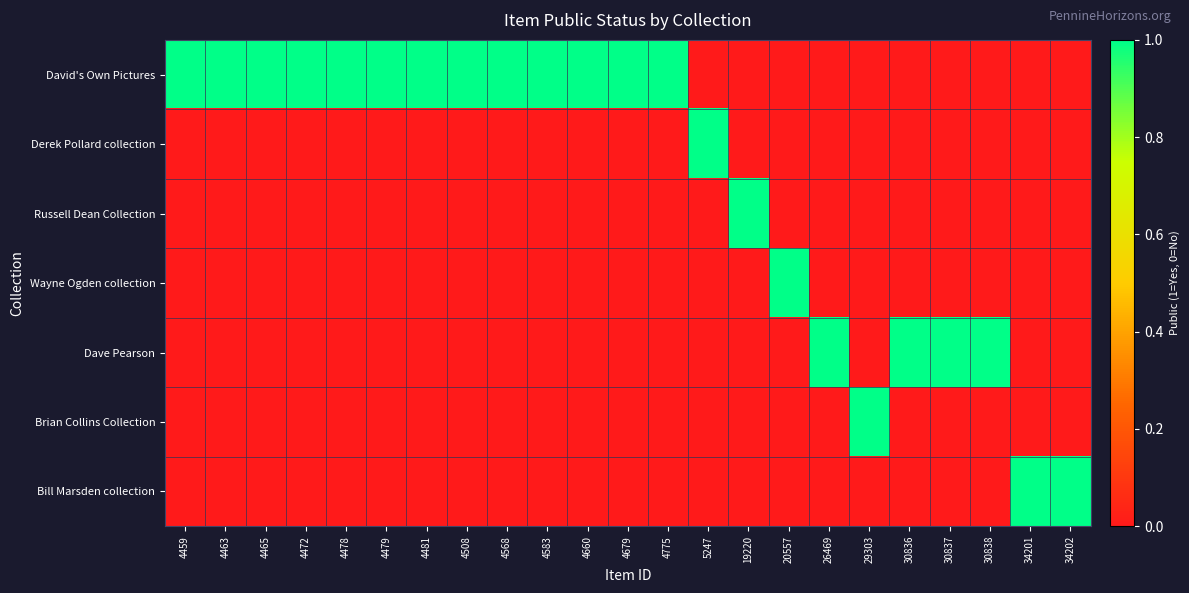

How many categories are shown in the chart?

23